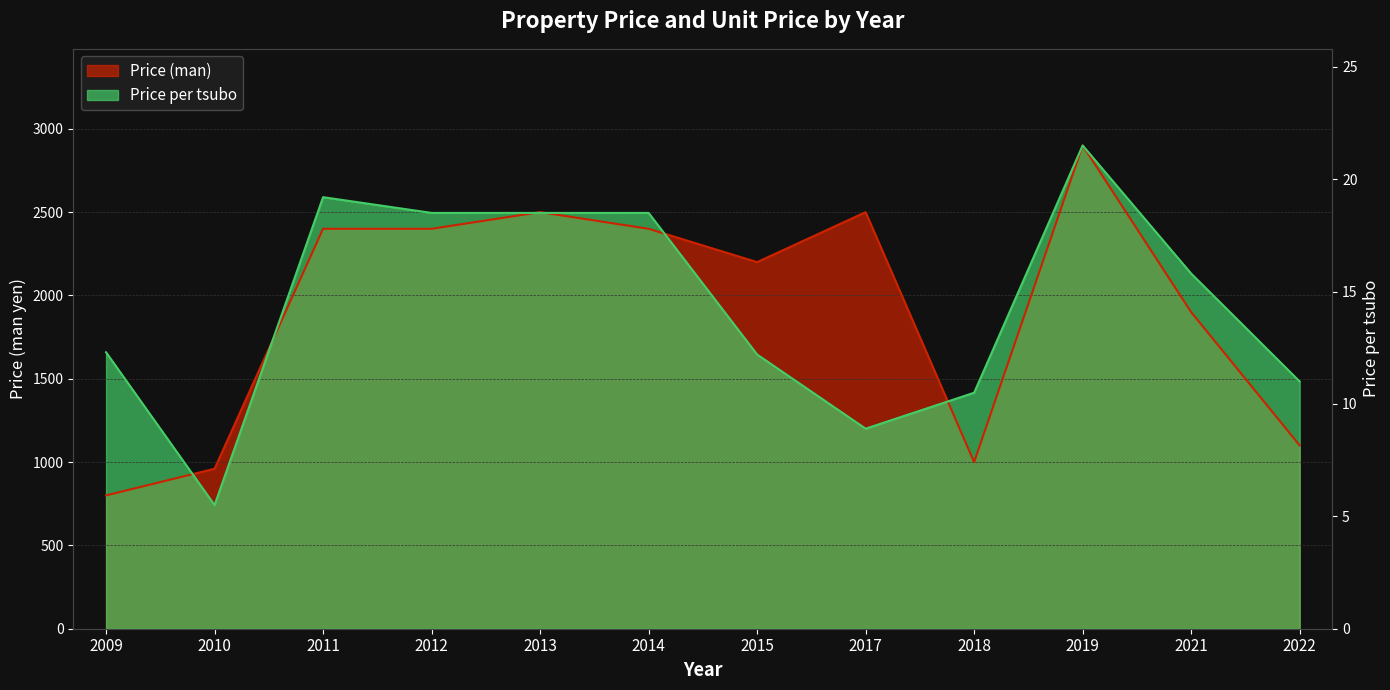

Does the chart display data point markers on the line(s)?

No